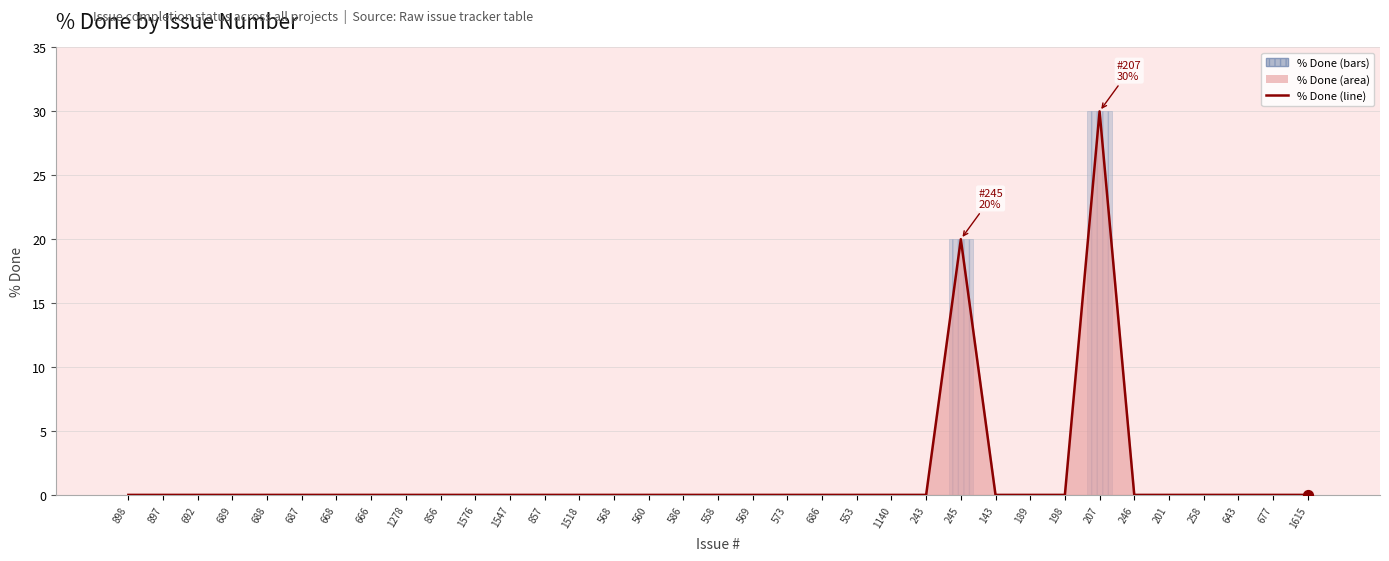

At how many categories does at least one series exceed 4?

2